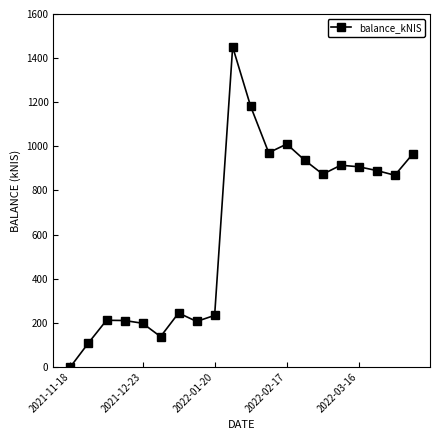

What is the difference between the maximum and minimum values?

1451.0